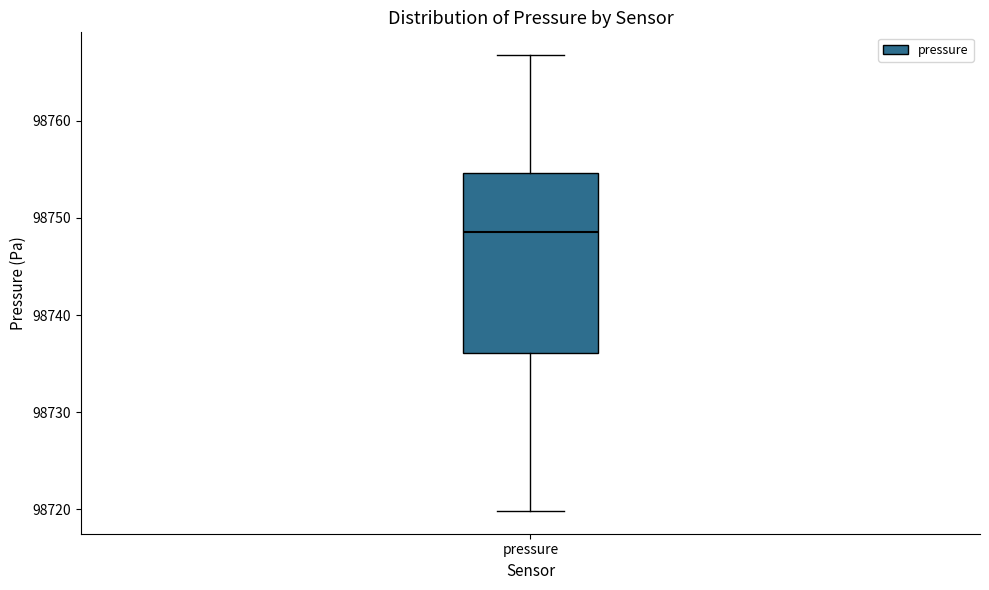

Transcribe this box plot: give where the median line is, the range the box spans, and where the two whiskers end, as read against the y-axis. The values are not printed on the chart, so give them approximately, as read against the axis.

median 98749, box 98736 to 98755, whiskers 98720 to 98767